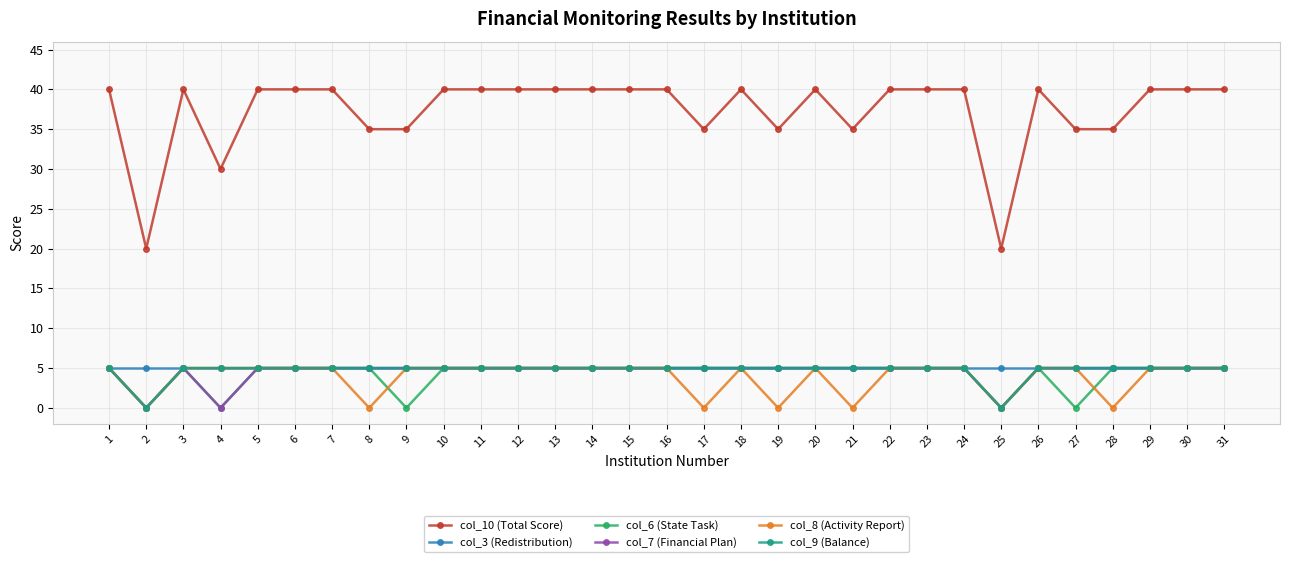

At how many categories does at least one series exceed 2?

31